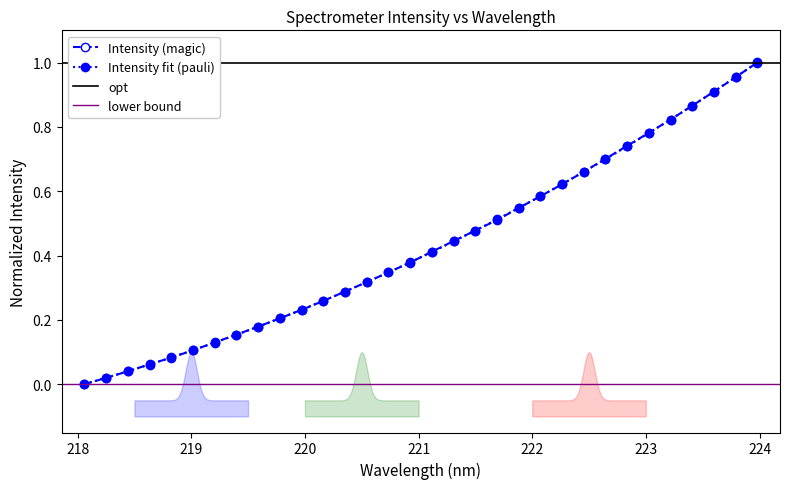

What is the maximum value shown in the chart?

1.0